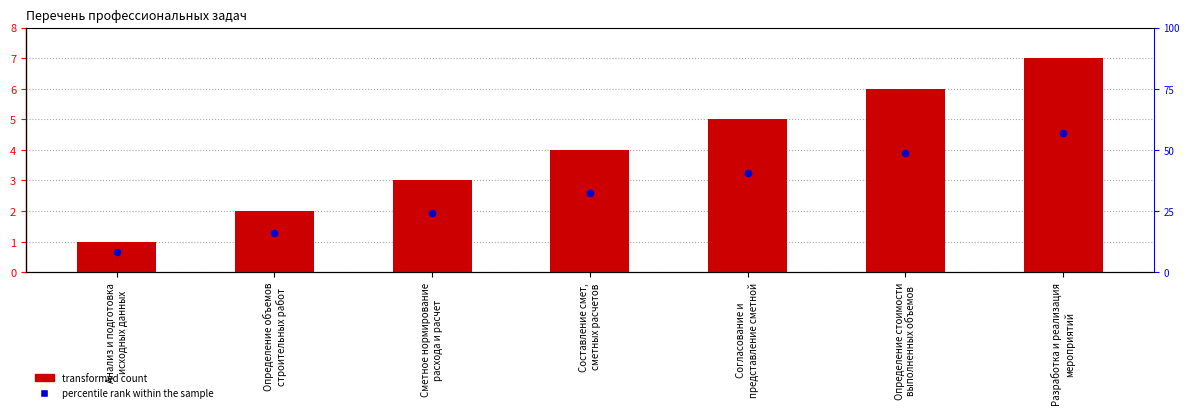

Which series contains the lowest Y value?

percentile rank within the sample